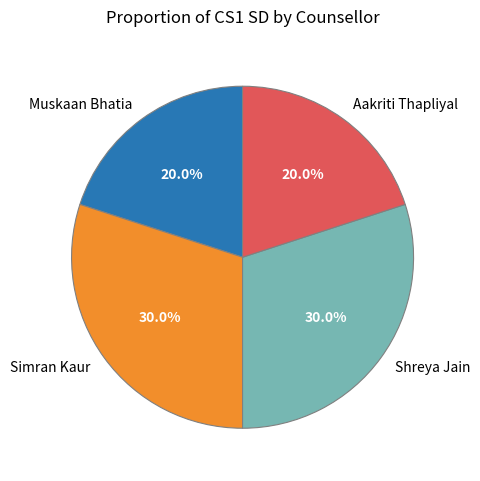

How many segments does this pie chart have?

4